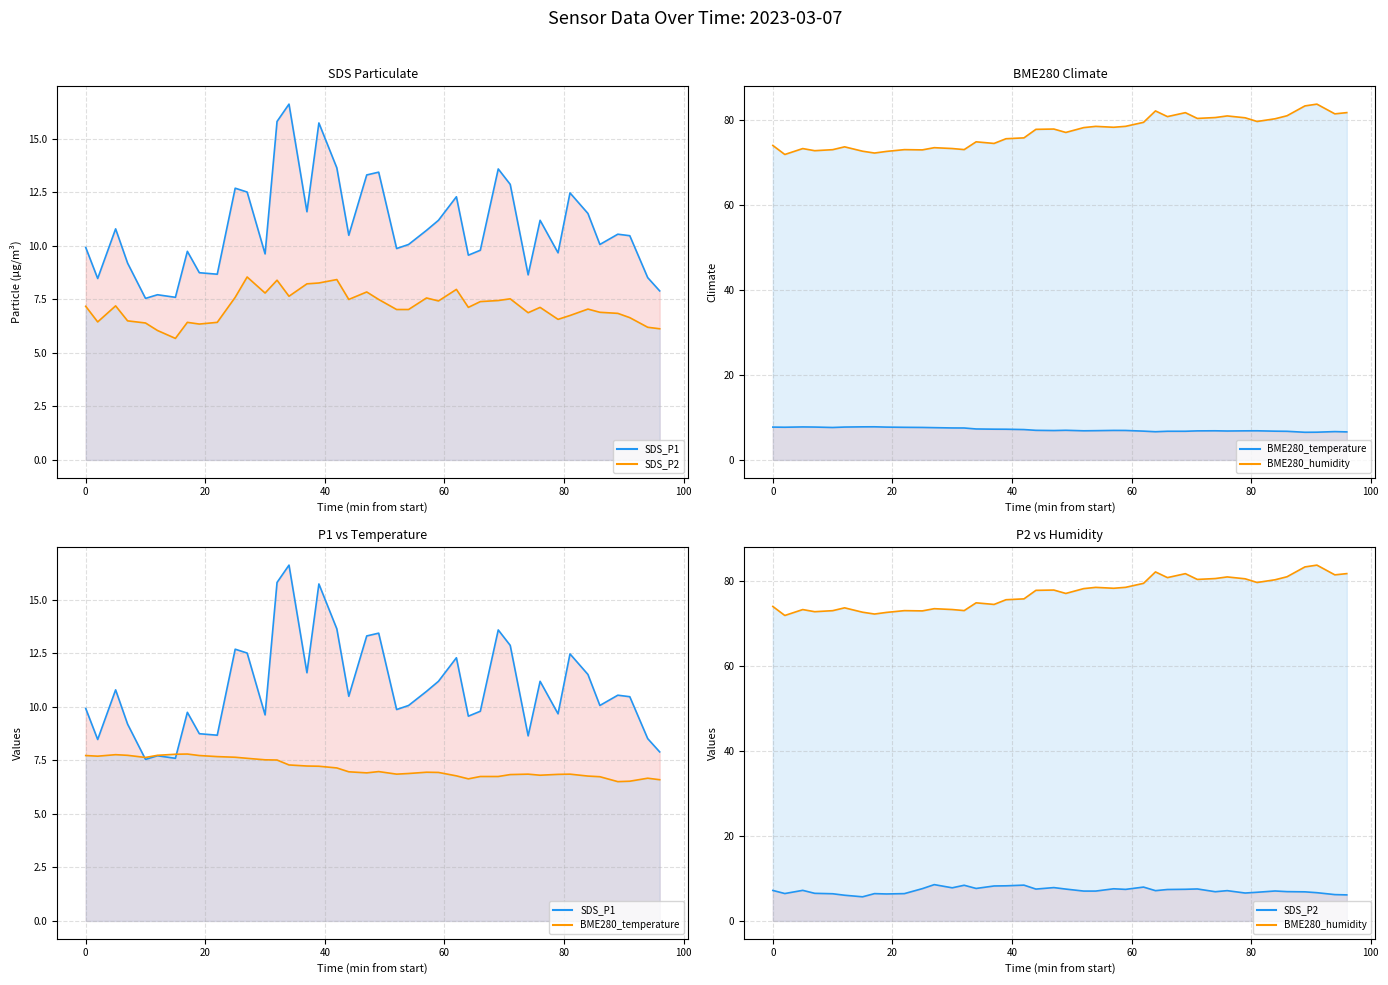

What is the average value of the SDS_P1 - line series?

10.9